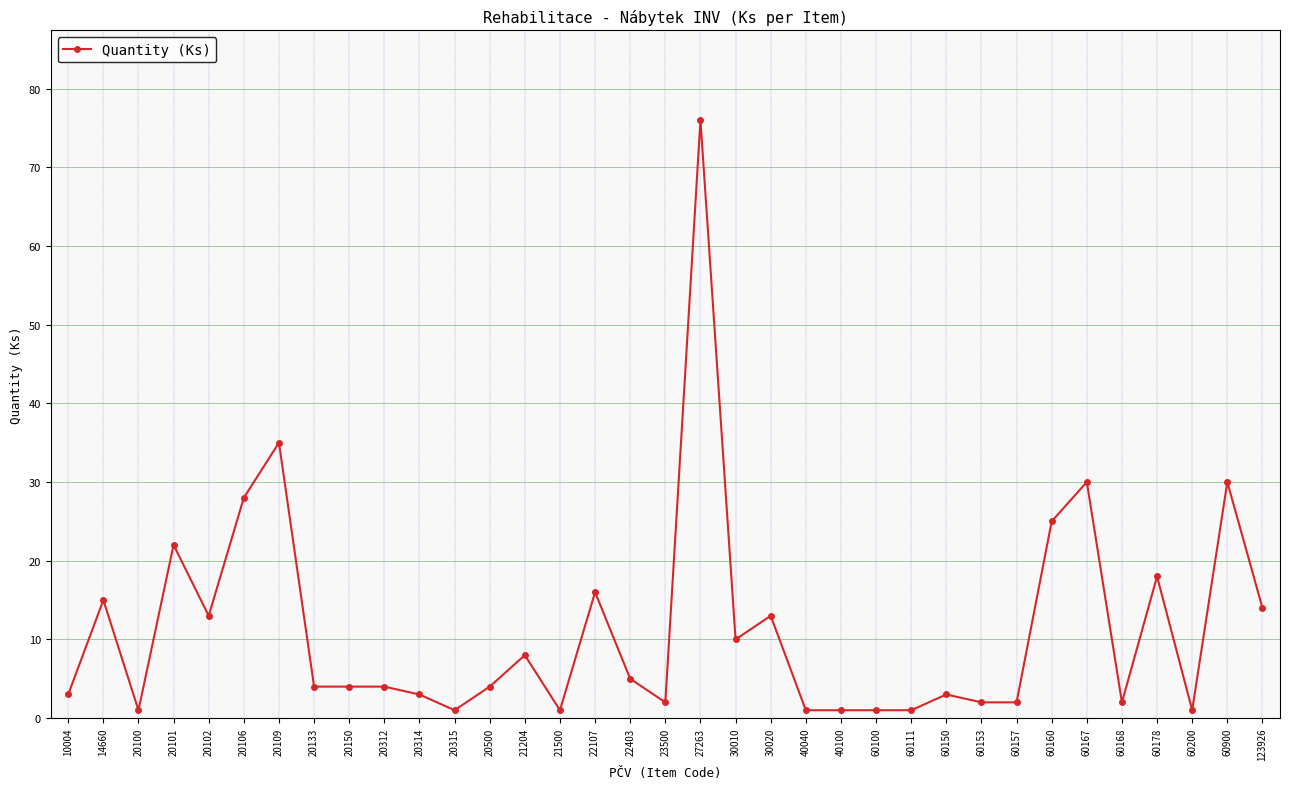

True or false: there are more than 1 points higher than both neighbors.

True